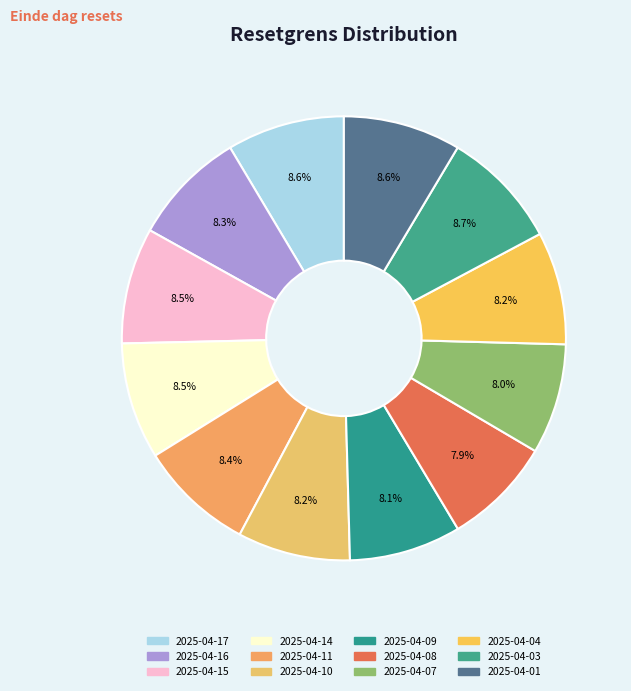

Does any single category account for the majority?

No